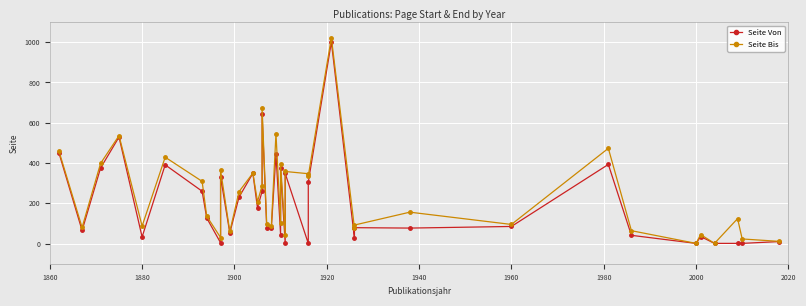

True or false: Seite Bis has a value of 205 at 2020.

False